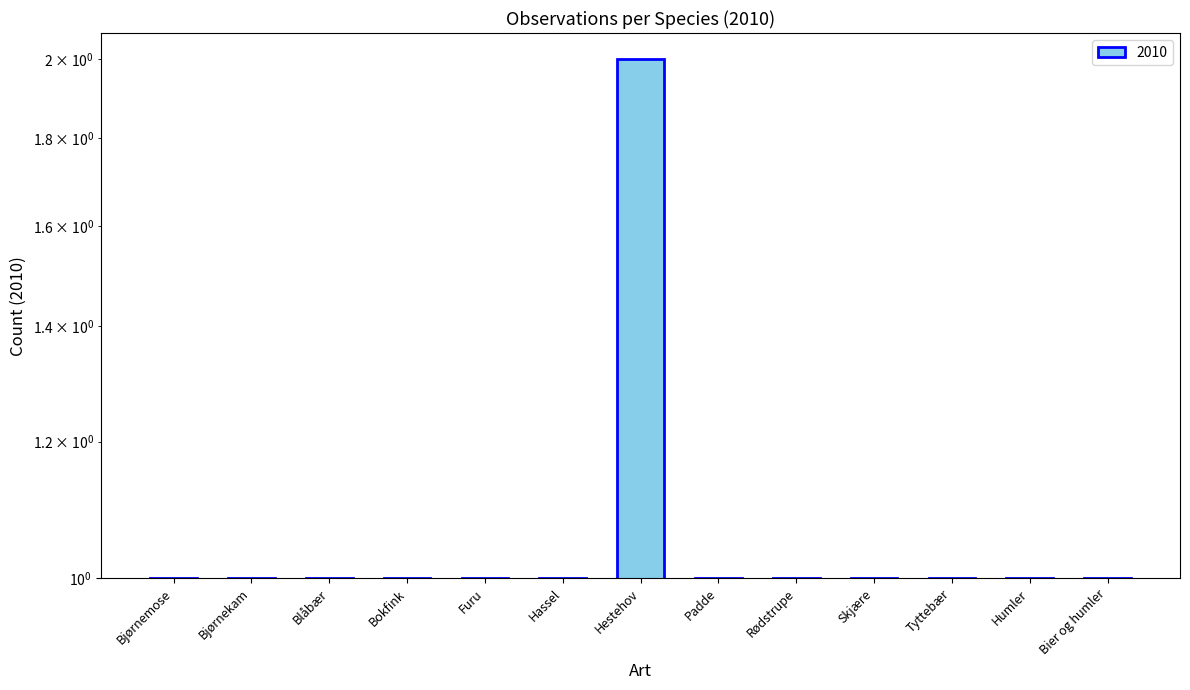

Does the chart contain any negative values?

No